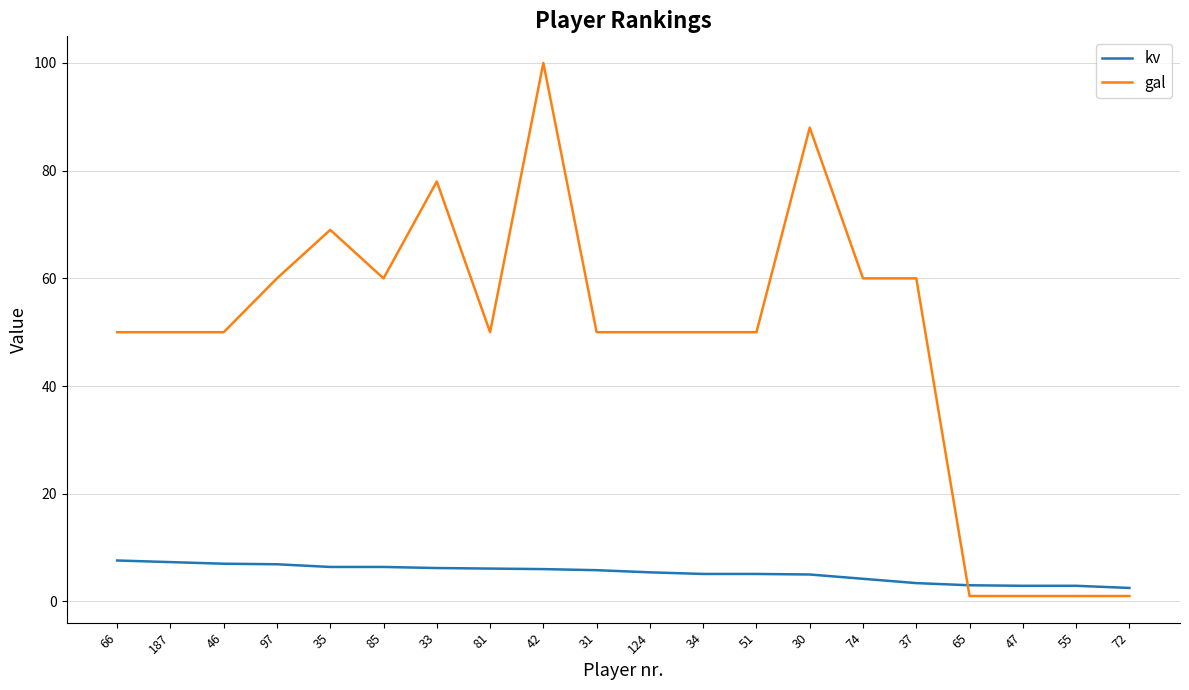

What position from the right is 66?

20